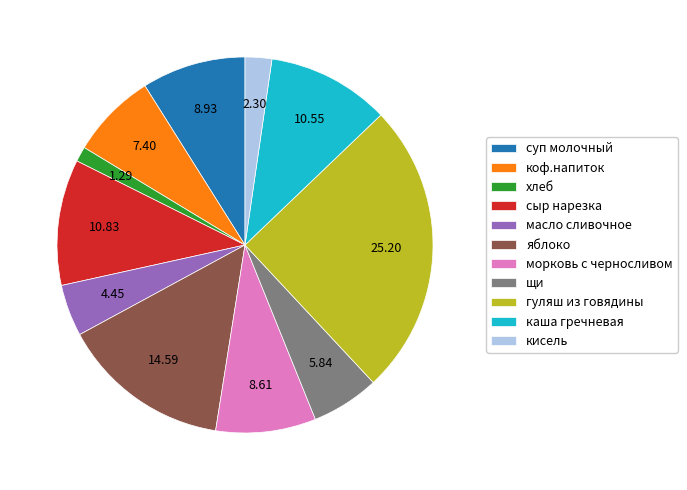

Is there a majority slice in this chart?

No